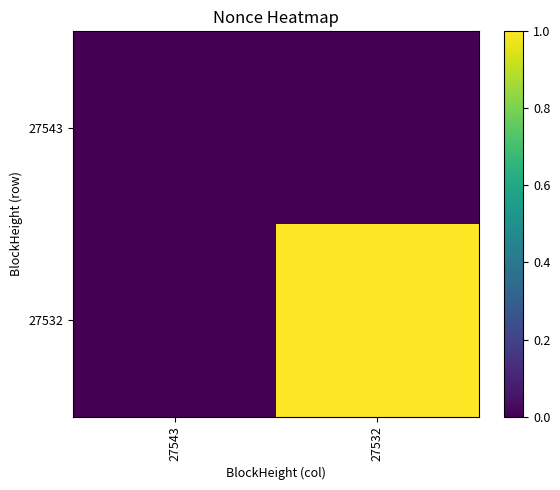

Which series has the widest spread of values?

27532